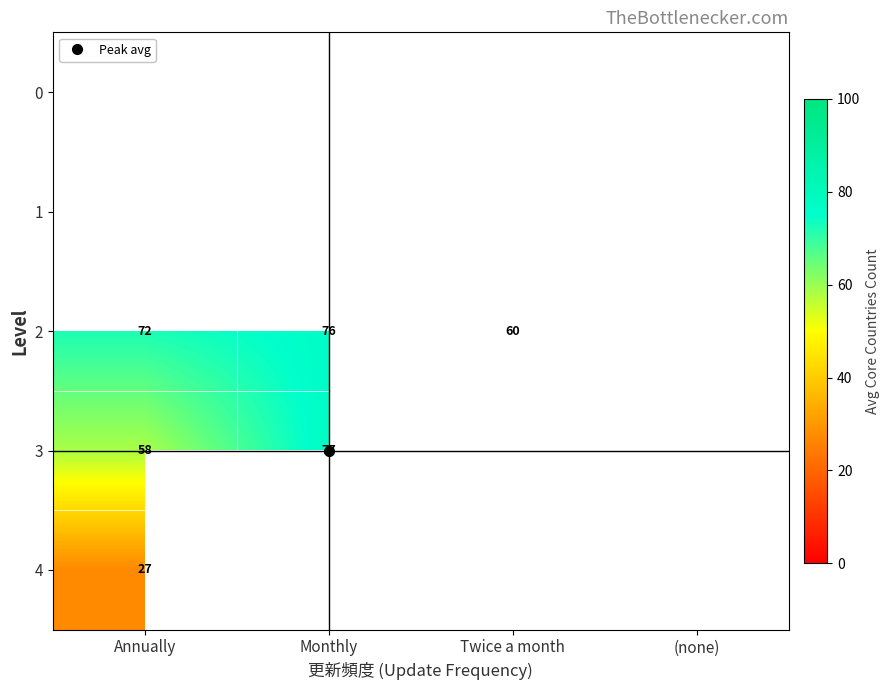

Which category has the highest value across all series?

Monthly